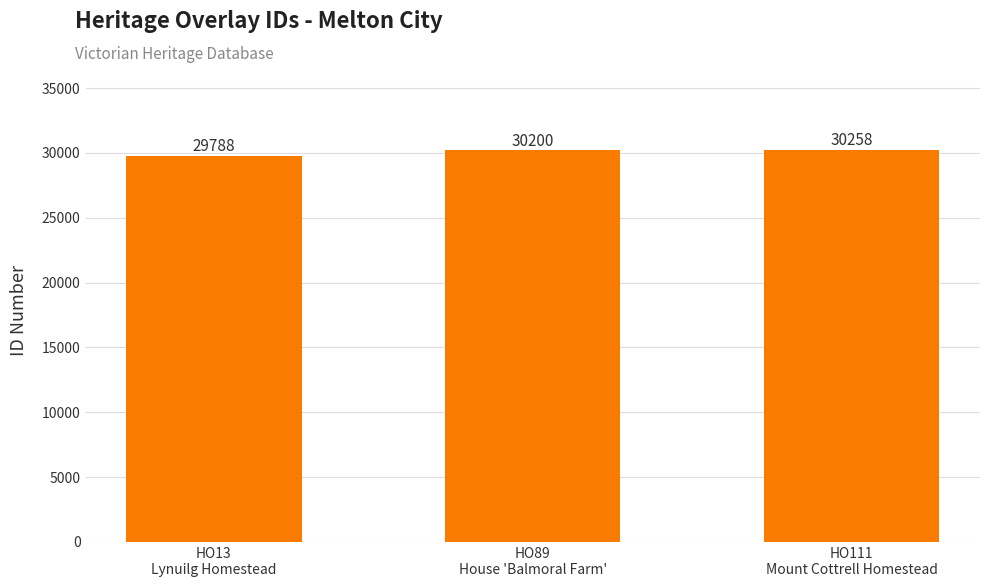

Count the values in the range 29788 to 30258.

3